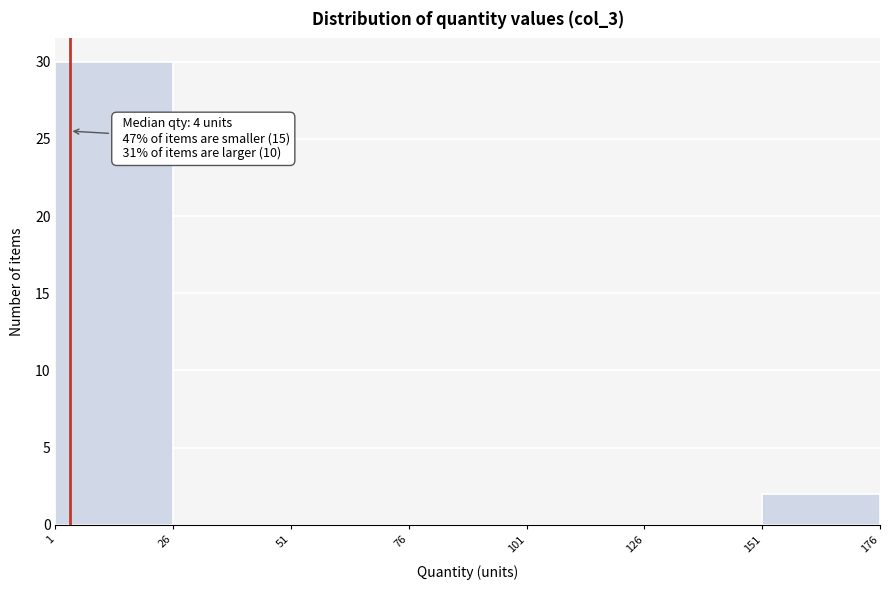

Which range on the x-axis has the tallest bar?

1 to 26